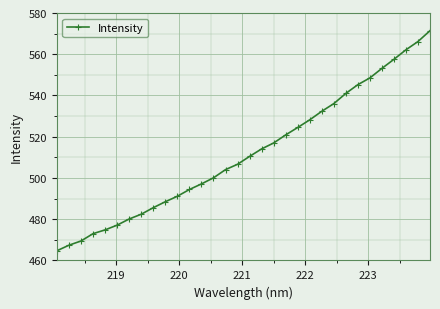

What is the greatest value displayed?

571.4